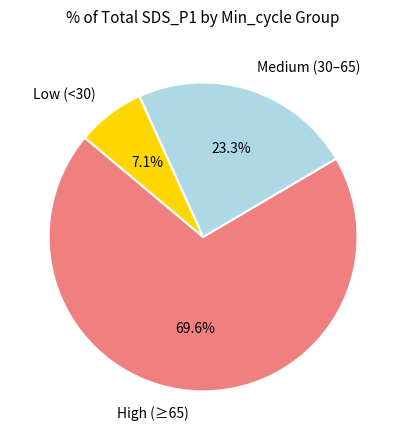

Which slice is the smallest?

Low (<30)